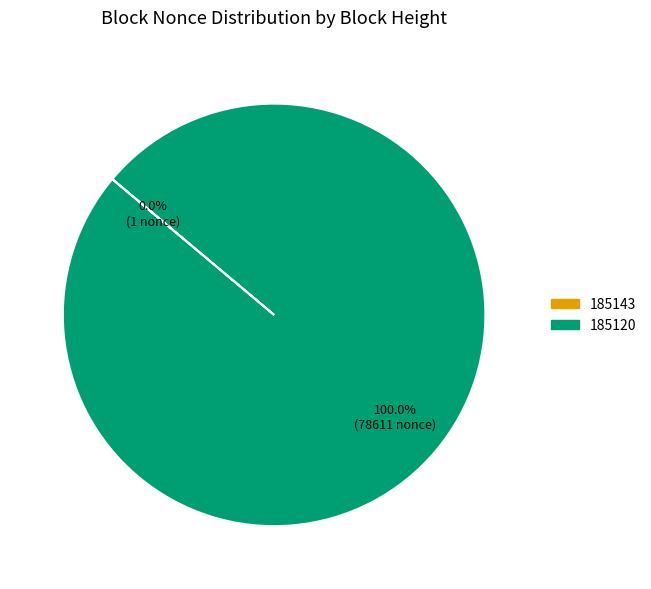

What is the largest slice in the pie chart?

185120